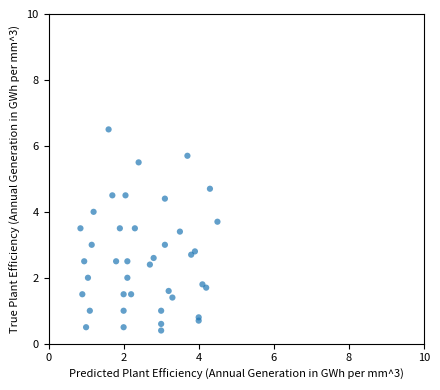

What is the range of Y values (max minus min)?

6.1